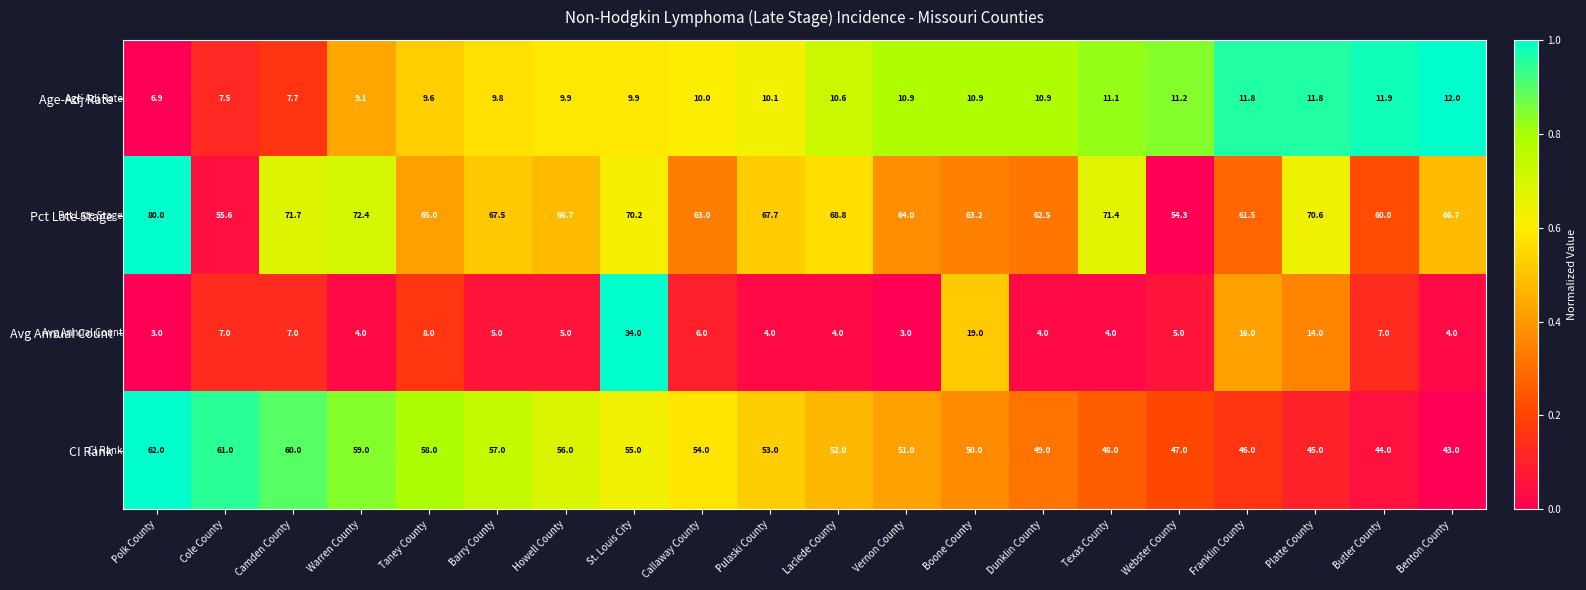

What is the difference between the maximum and minimum values in the Pct Late Stage series?

25.7